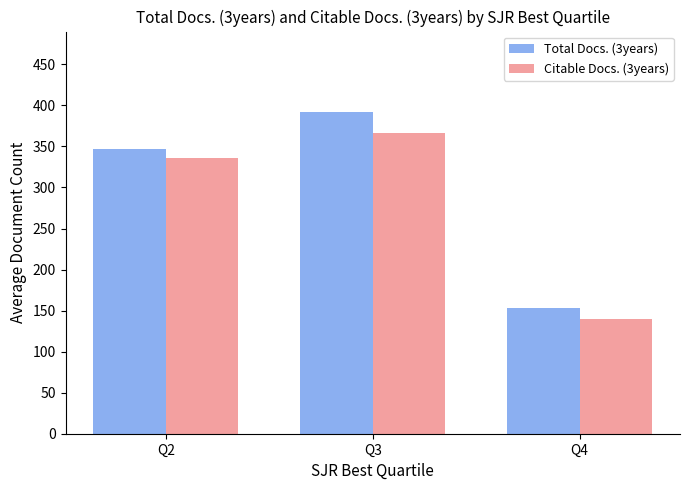

What is the difference between the highest and lowest values at Q2?

10.6